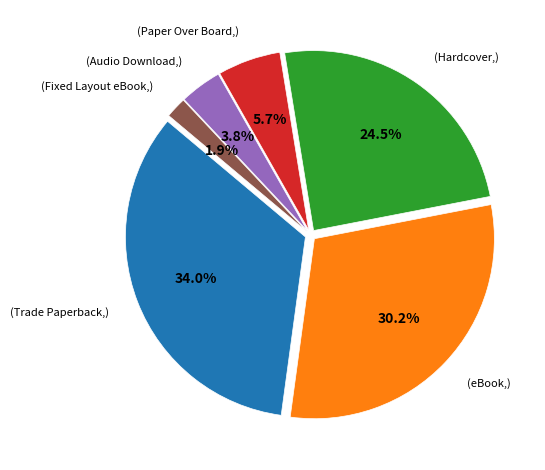

Is there any slice that represents more than half of the pie?

No